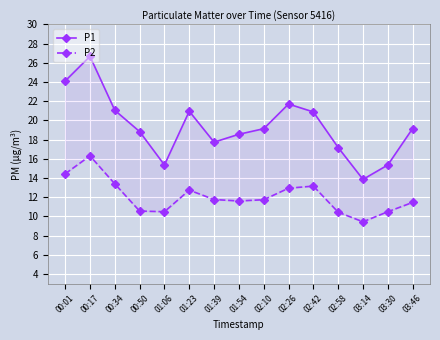

What is the spread (max minus min) of values at 00:01?

9.7